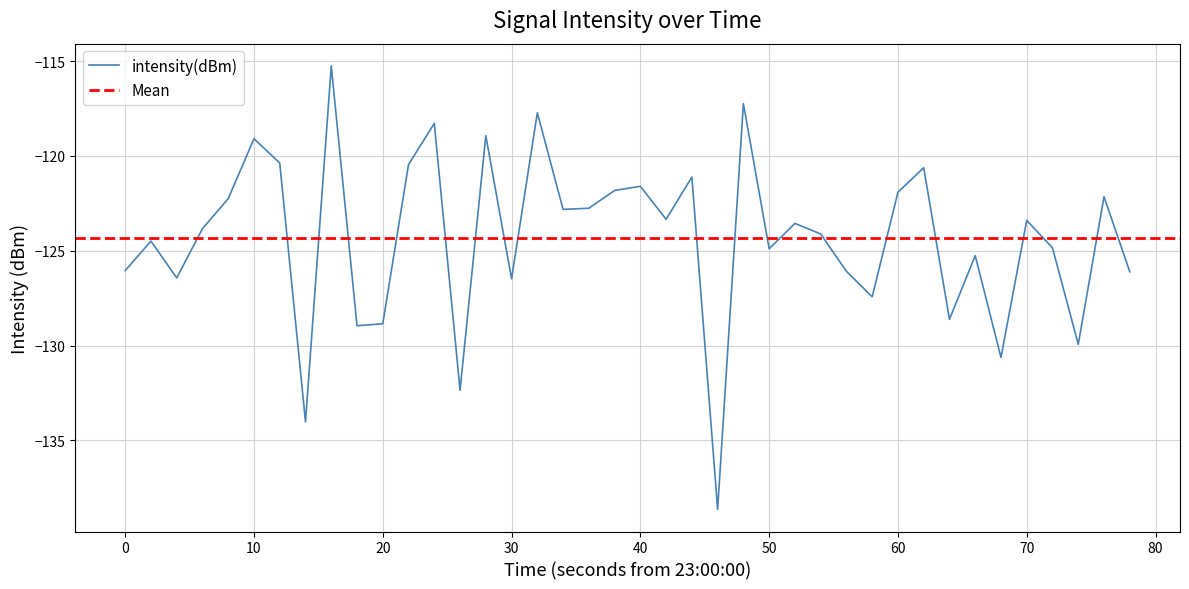

What is the difference between the maximum and second lowest values?

18.8